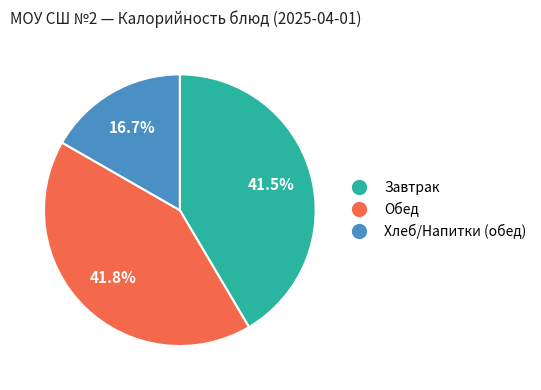

How many slices are in this pie chart?

3